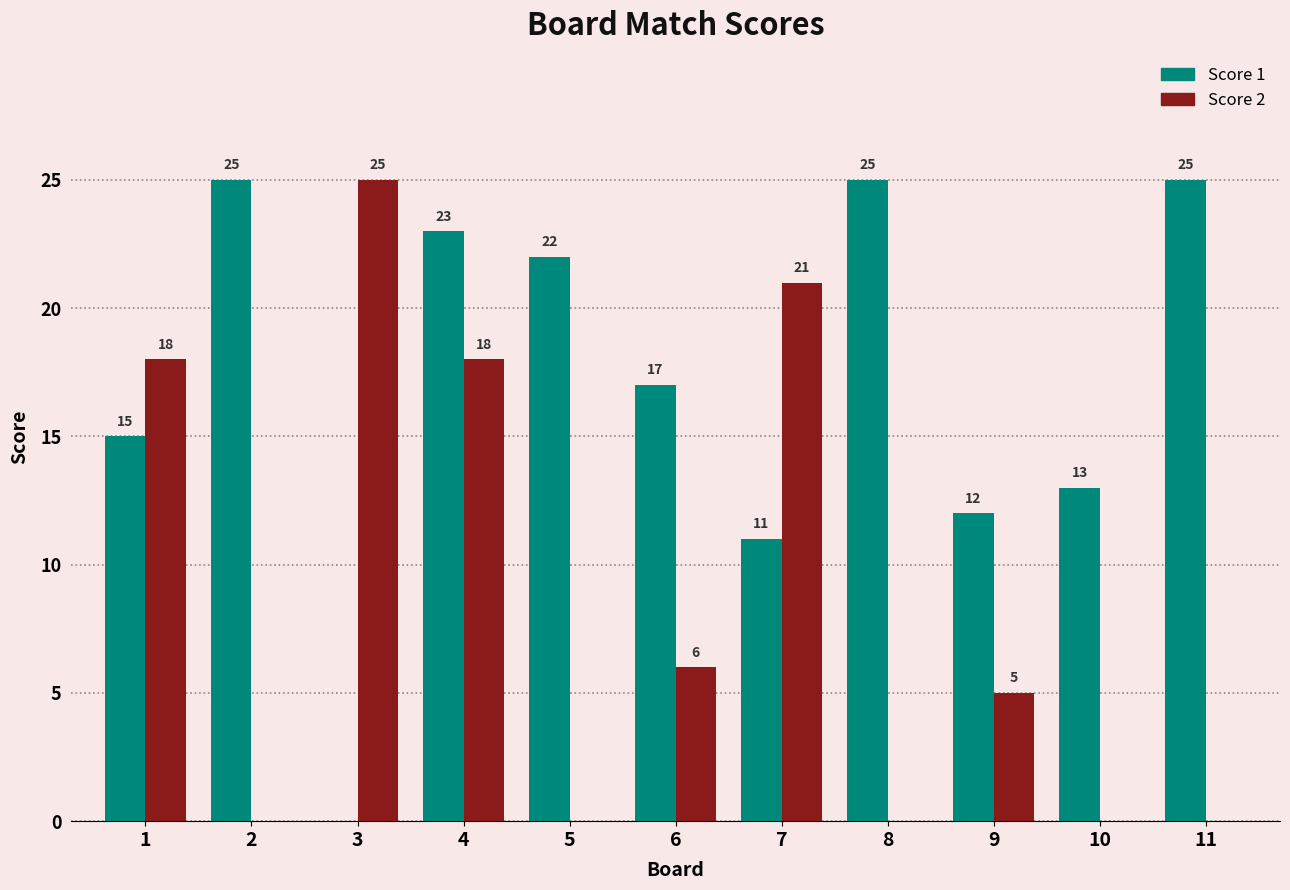

What value does the Score 1 series have at 7, to the nearest 10?

10